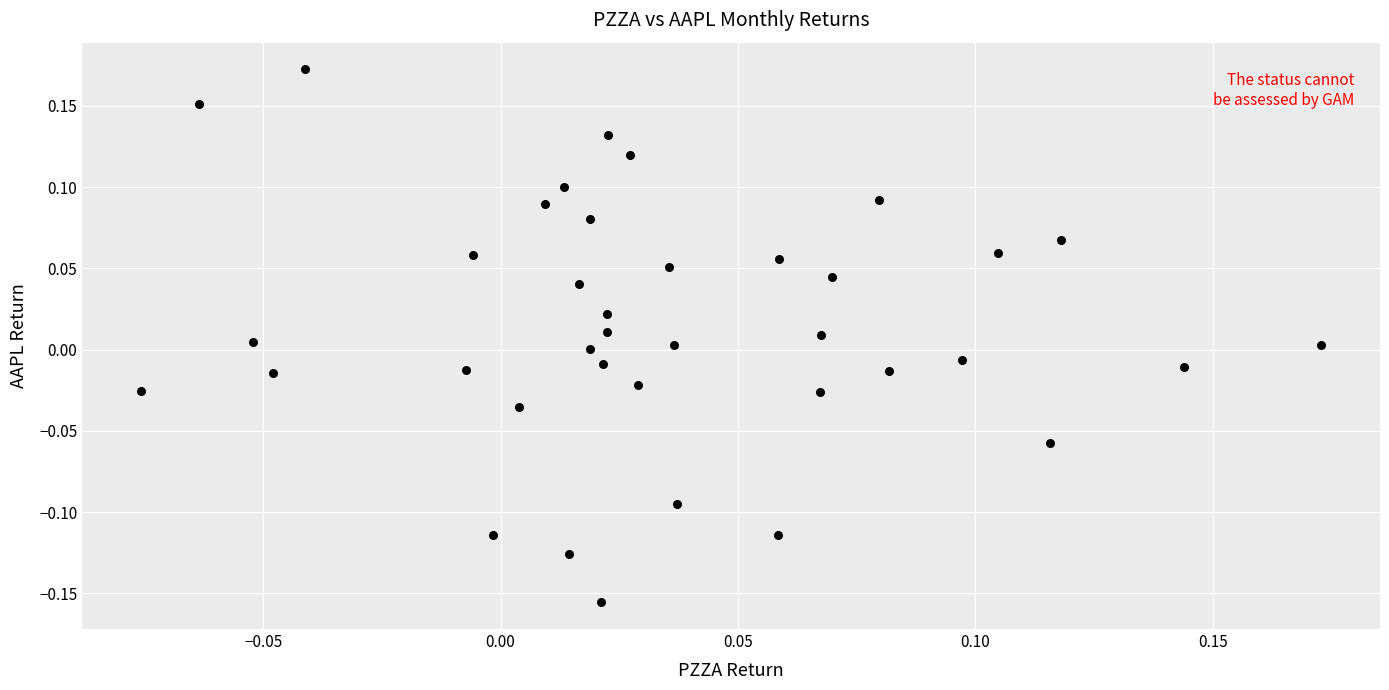

What is the range of Y values (max minus min)?

0.3